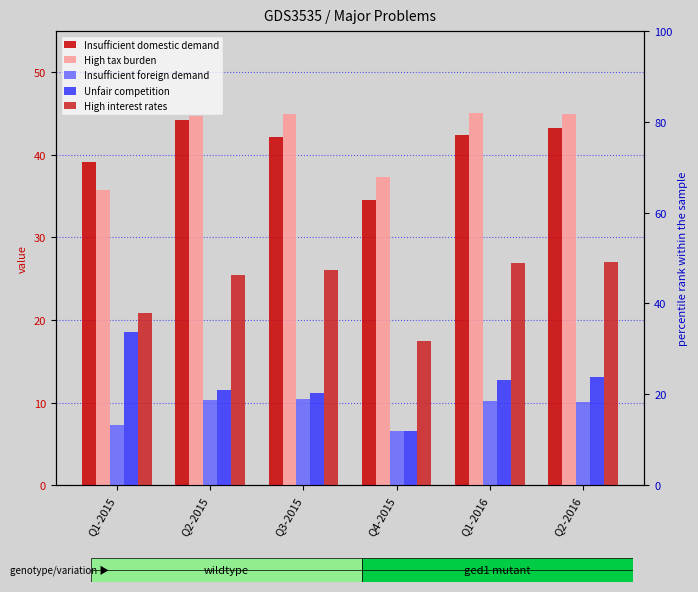

Which series changed the most between Q1-2016 and Q2-2016?

Insufficient domestic demand